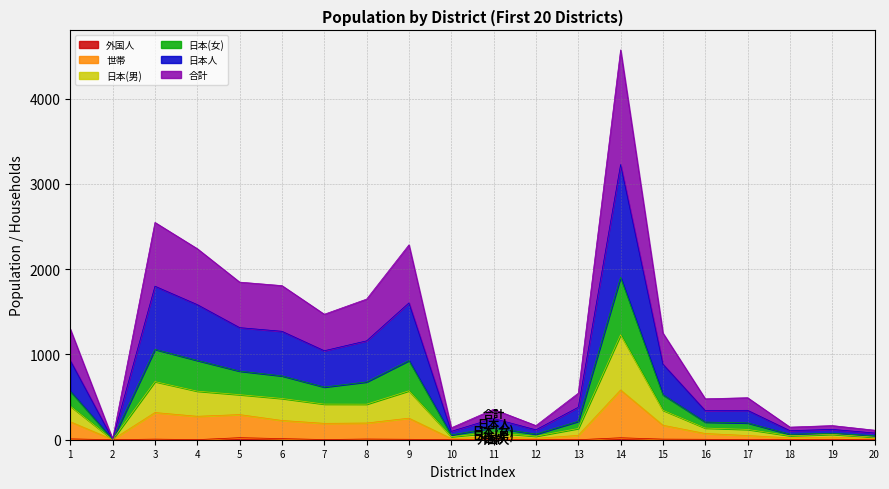

Rank the series at 2 from highest to lowest value.

日本人, 合計, 日本(男), 日本(女), 世帯, 外国人